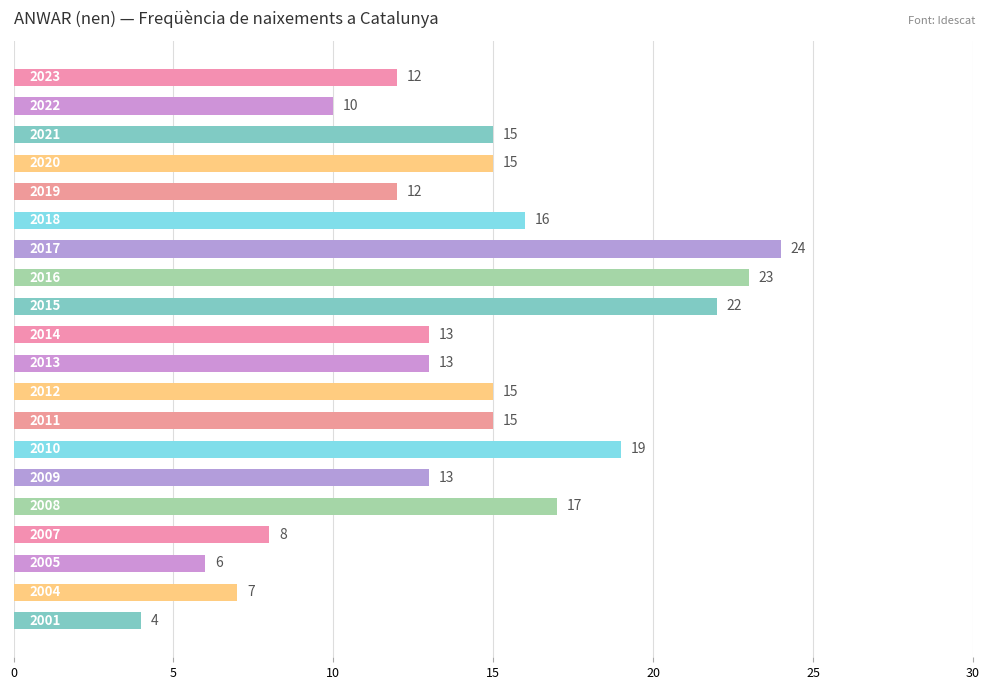

How many bars are there in total?

20